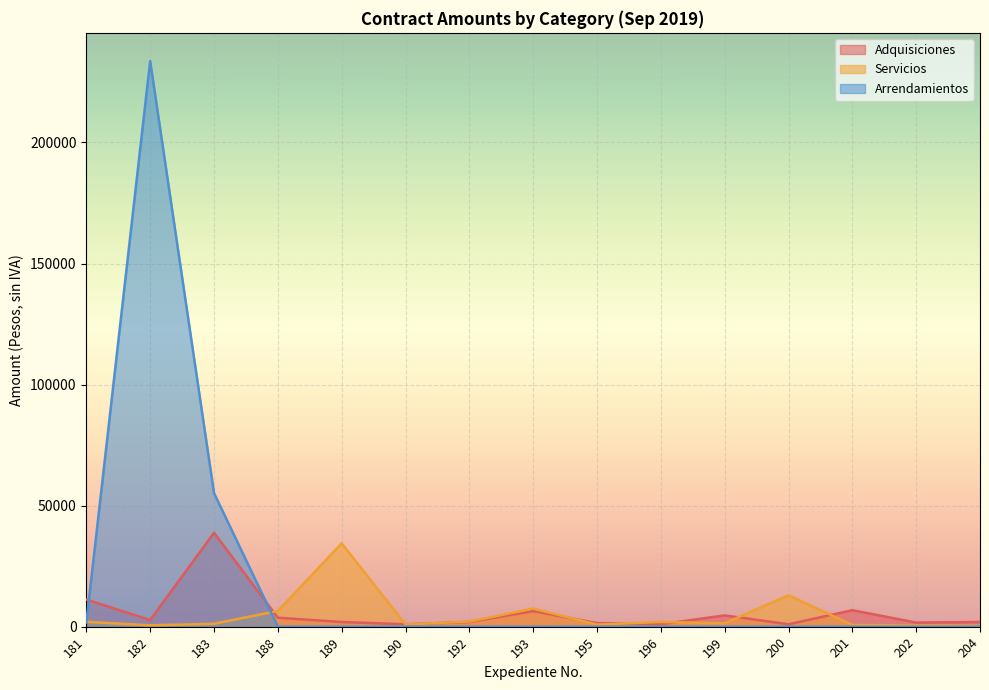

The Arrendamientos series shows -71105.7 at 202. True or false?

False